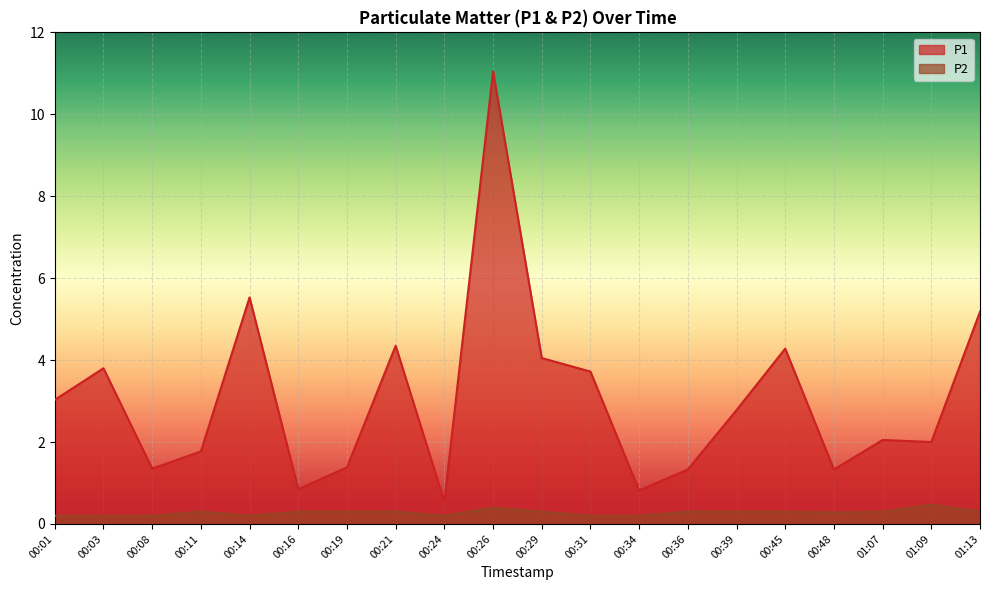

Which series has the largest total across all categories?

P1